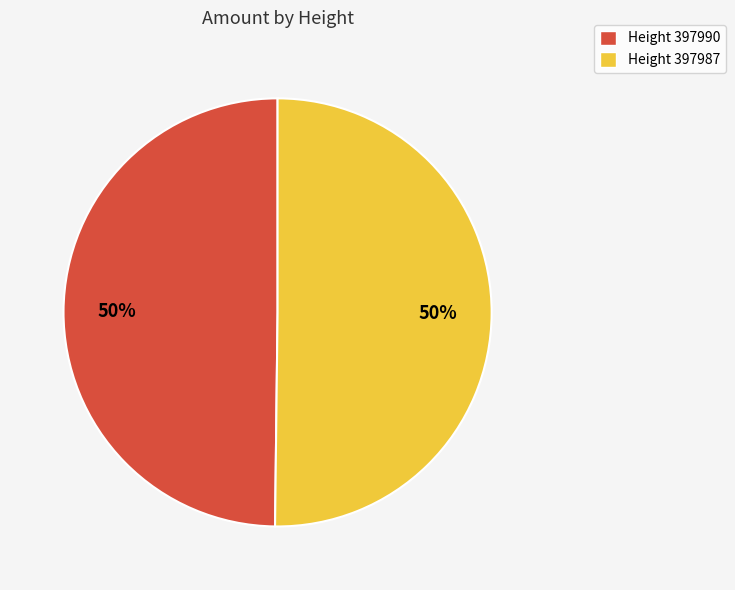

Is the sum of Height 397990 and Height 397987 greater than half?

Yes